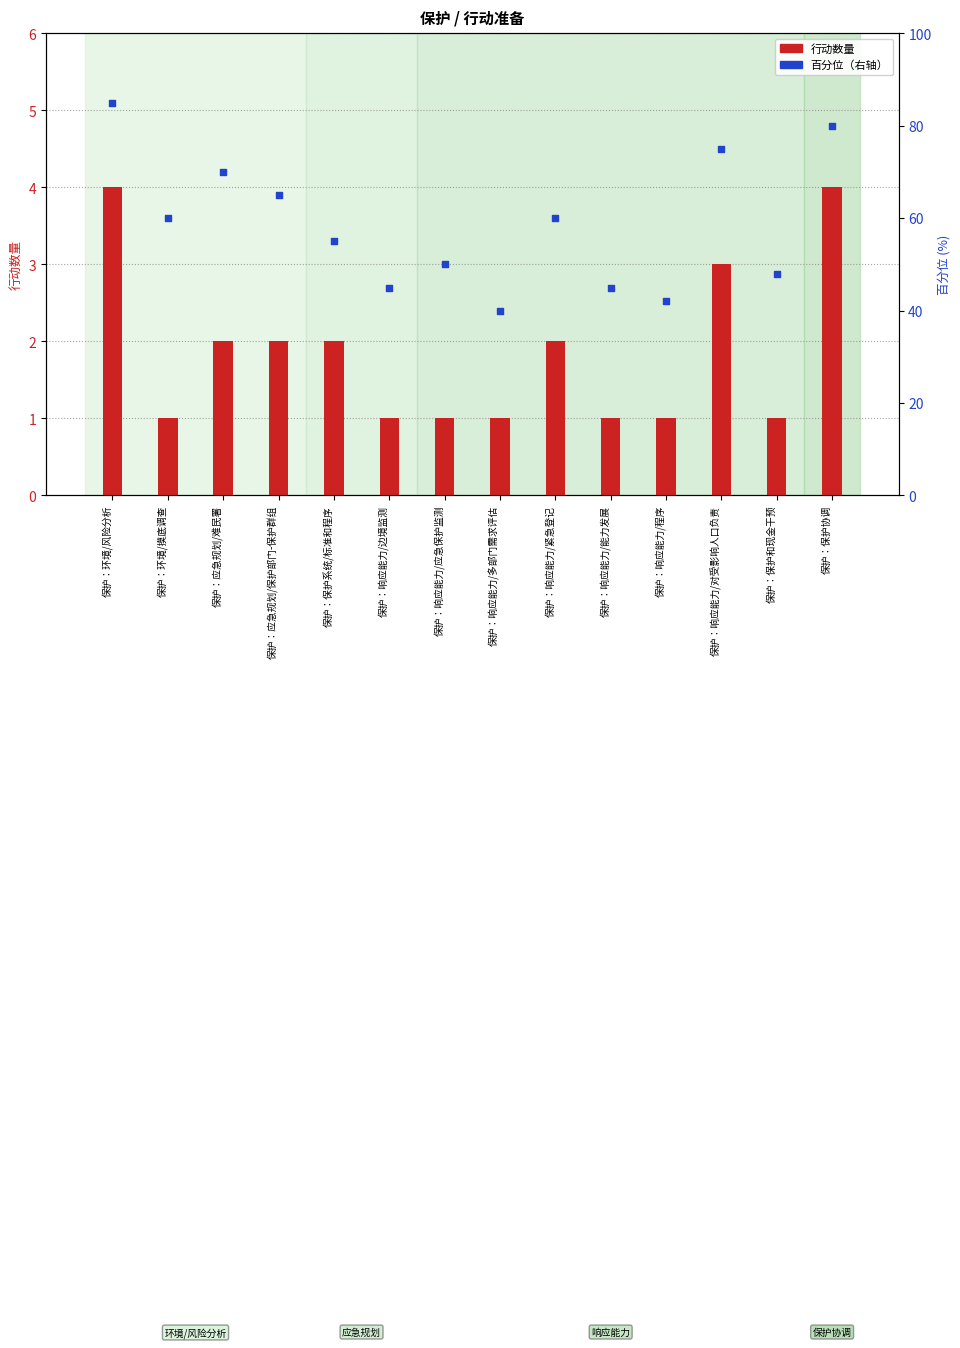

At which category is the sum across all series the highest?

保护：环境/风险分析